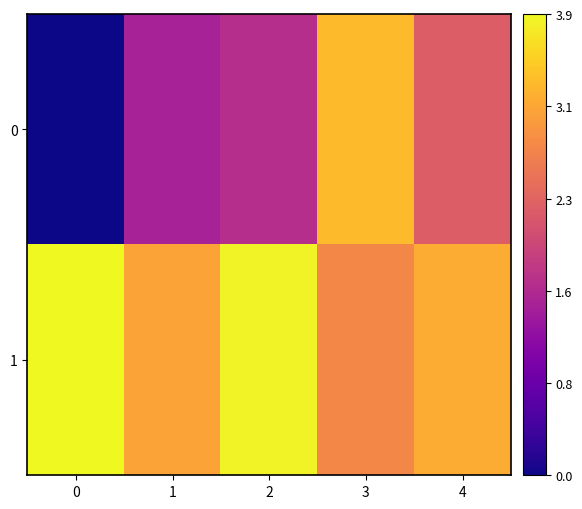

List the series in order of their peak value, highest first.

1, 0